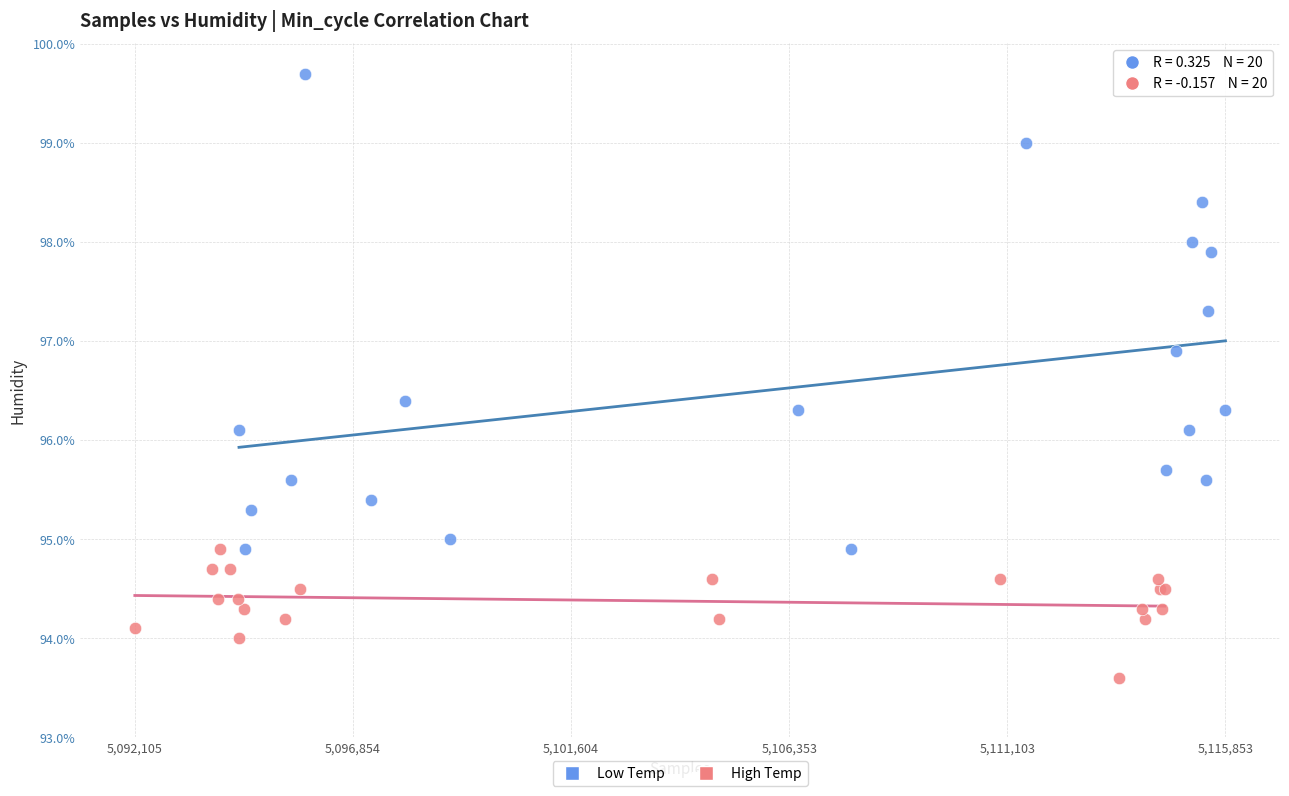

Which series reaches the maximum Y coordinate?

Low Temp